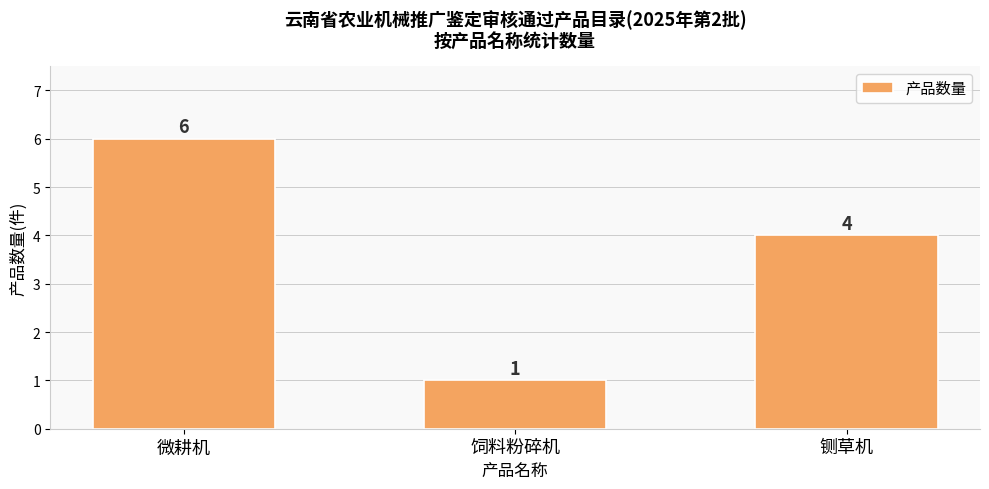

How many values are below 4?

1